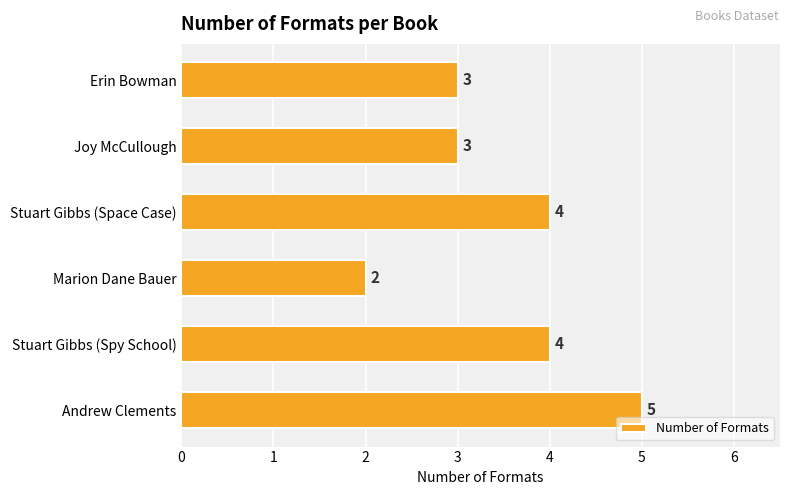

Is it true that the value at Andrew Clements is 8?

False